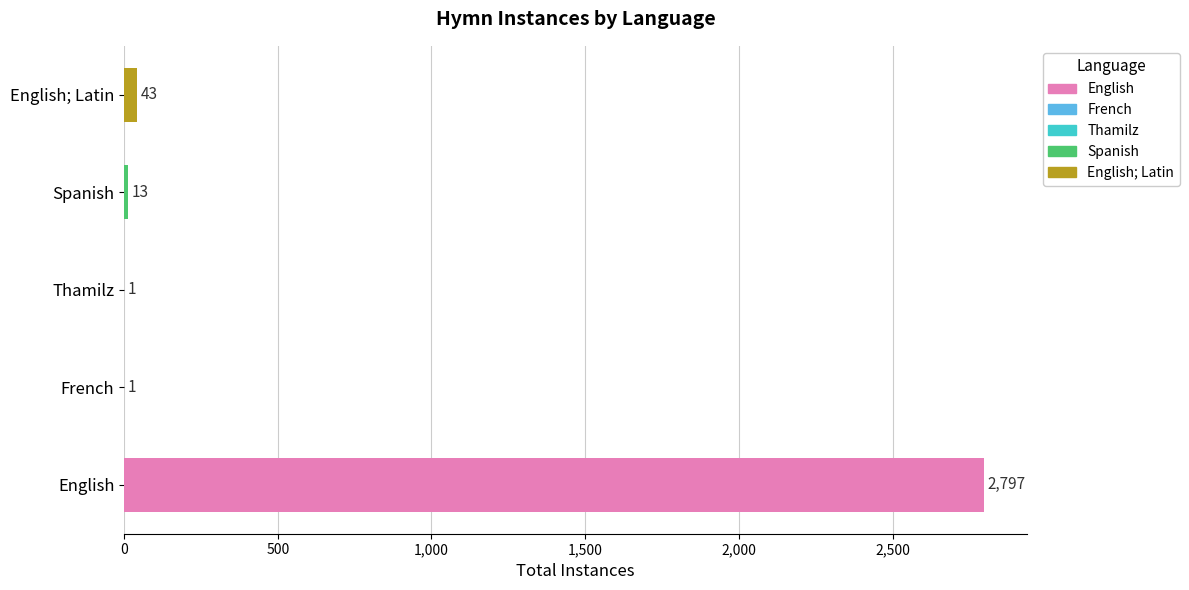

What value does the data have at Spanish, to the nearest 10?

10